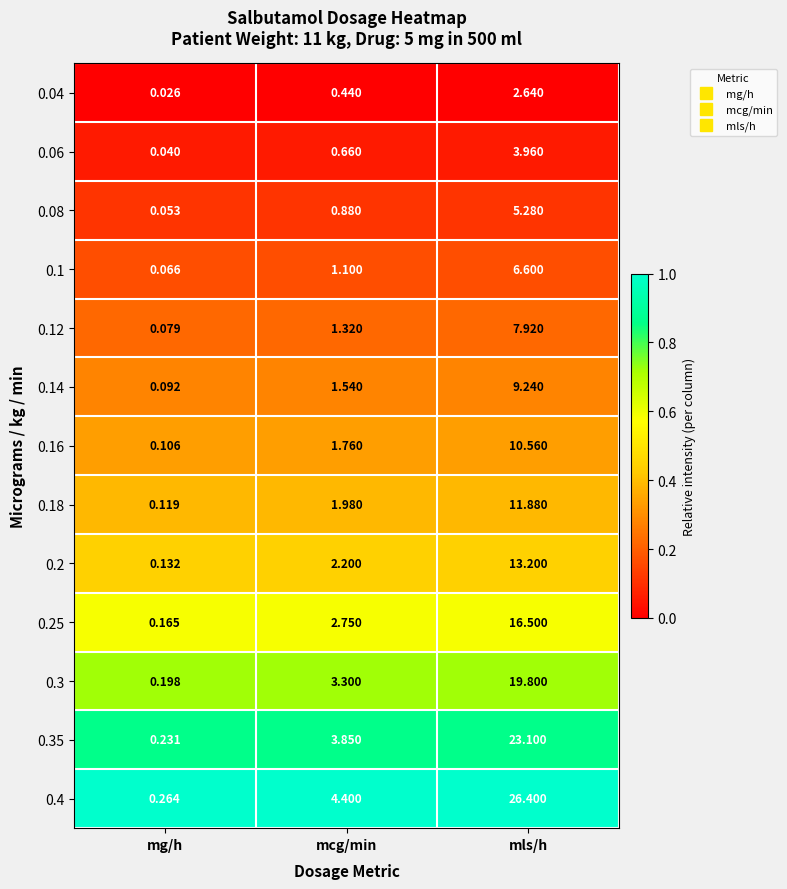

Which category has the highest value in the 0.16 series?

mls/h